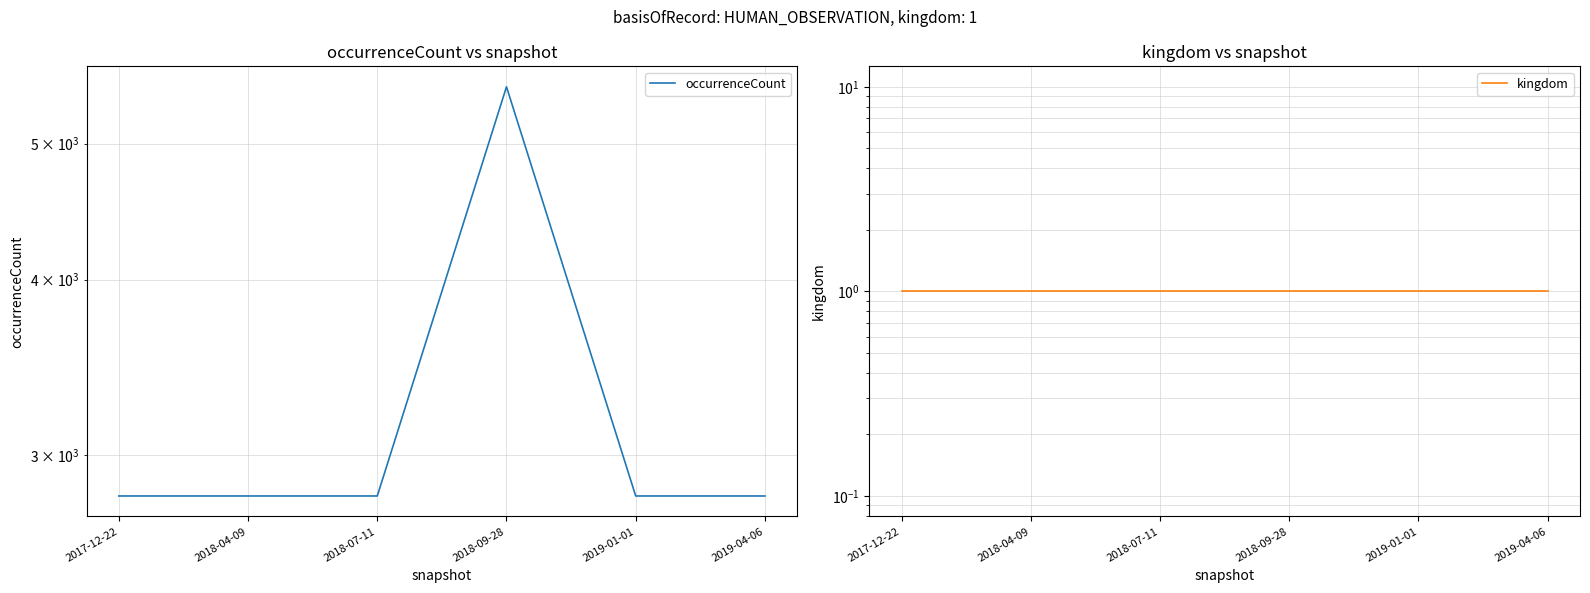

How many lines are shown in the chart?

2